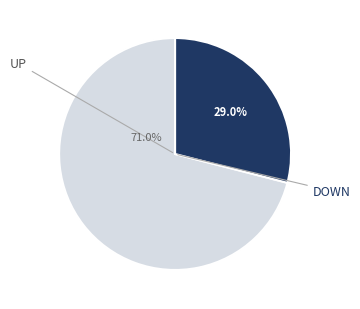

Is there any slice that represents more than half of the pie?

Yes